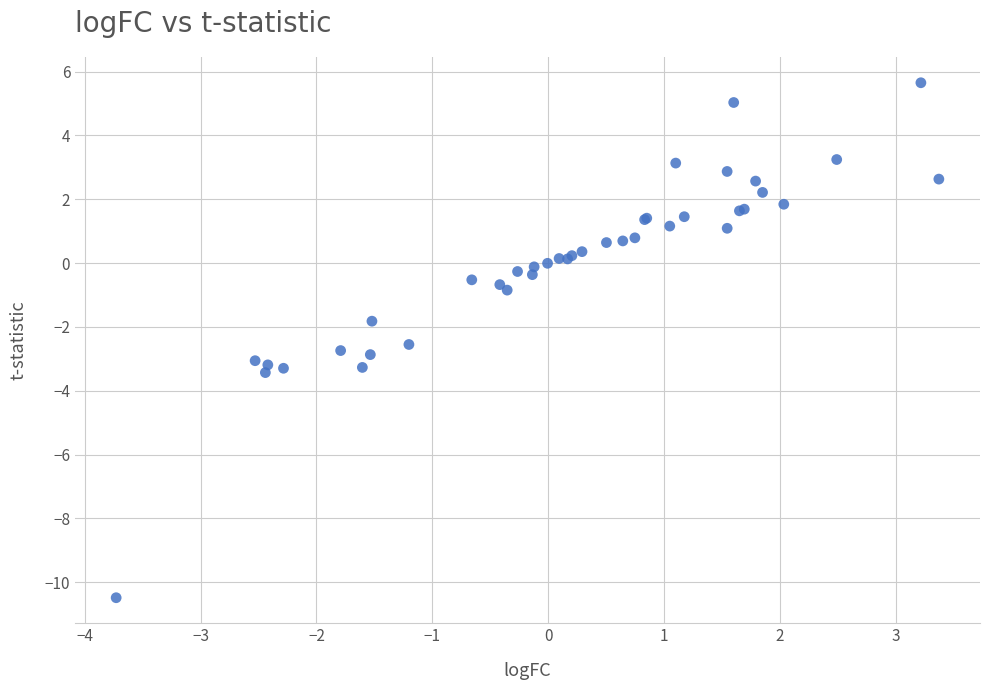

What Y value in the scatter plot is closest to -2?

-1.8